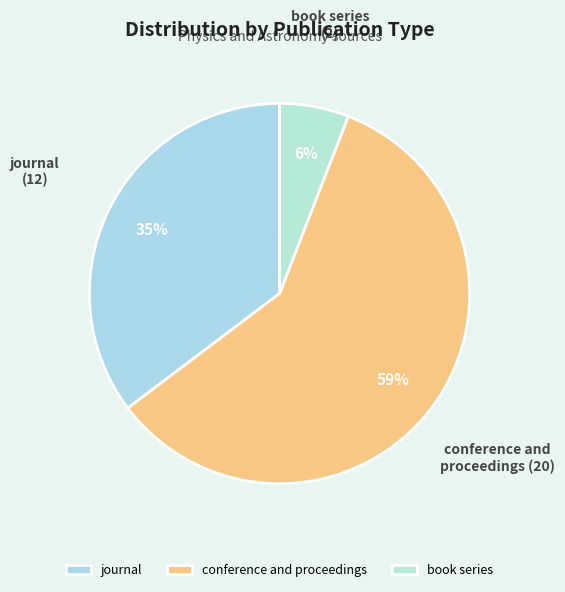

What is the smallest slice in the pie chart?

book series